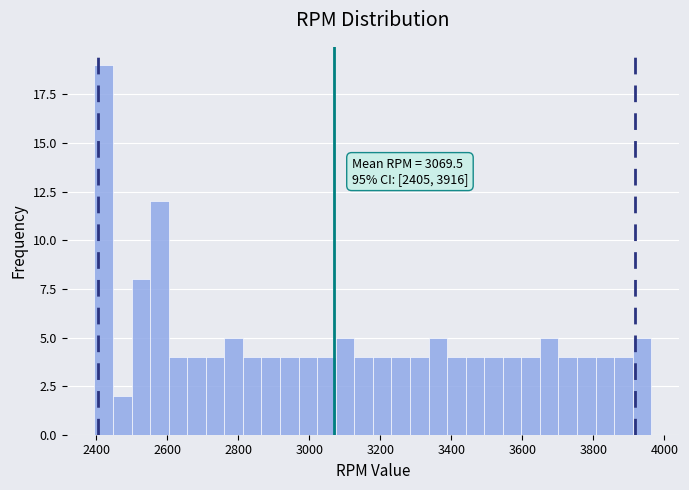

Around what value on the x-axis is the tallest bar? Give the approximate position of its centre, as read against the axis.

2420